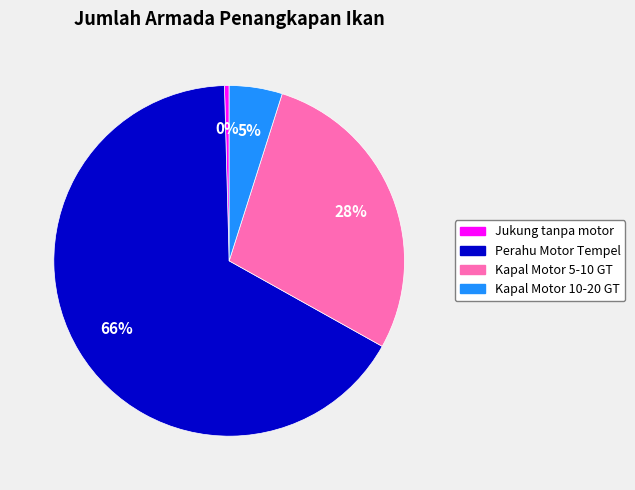

To the nearest percent, what is the combined percentage of Kapal Motor 5-10 GT and Kapal Motor 10-20 GT?

33%